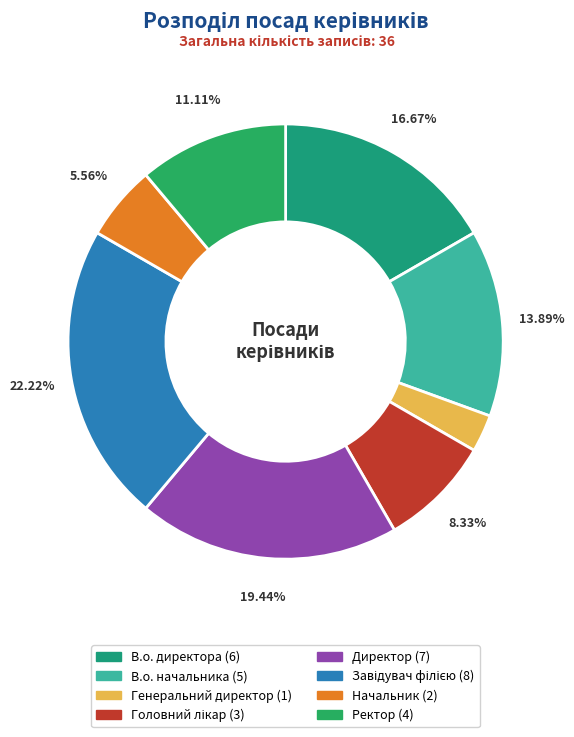

What is the smallest slice in the pie chart?

Генеральний директор